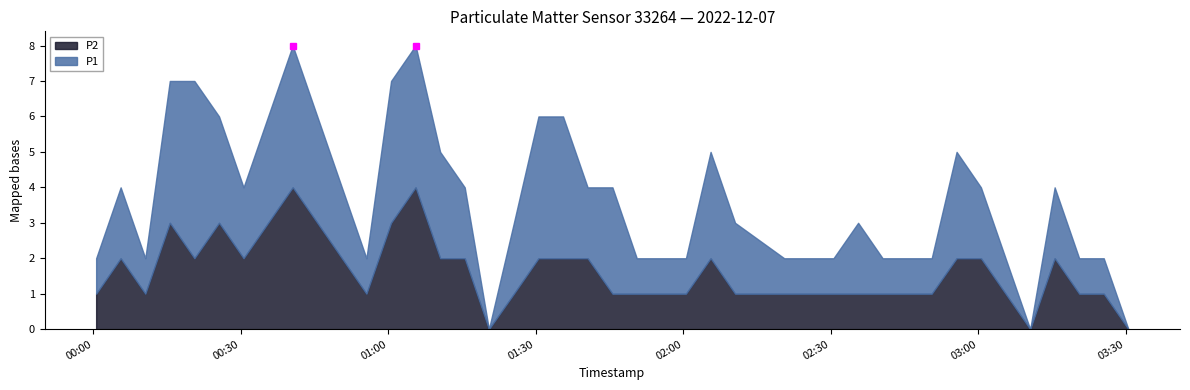

How many interior local peaks does the P1 series have?

8